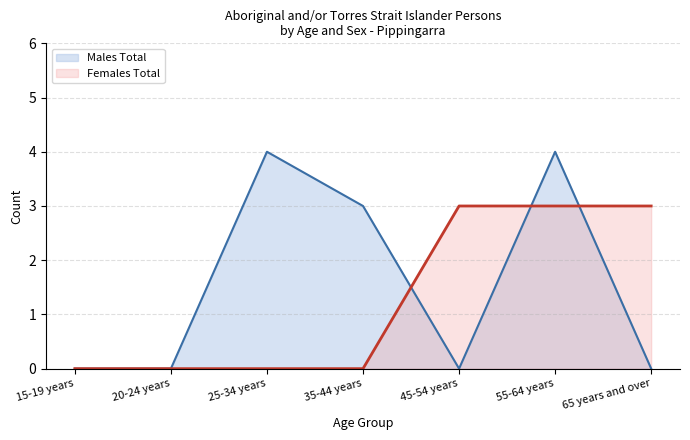

What is the average value of the Females Total series?

1